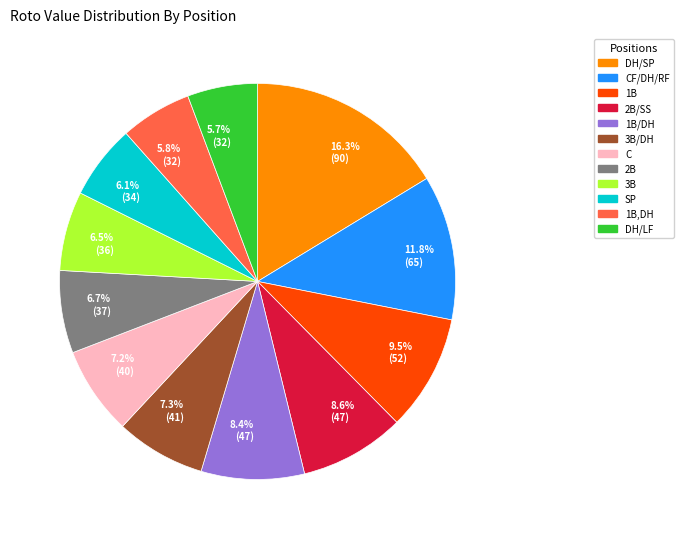

Does any single category account for the majority?

No